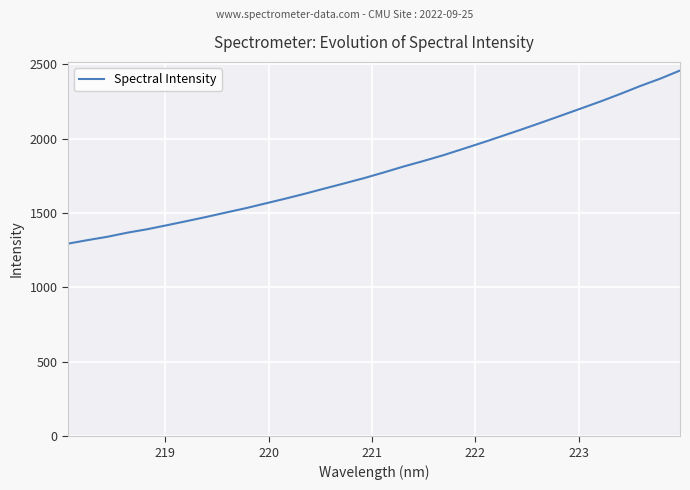

How many lines are shown in the chart?

1